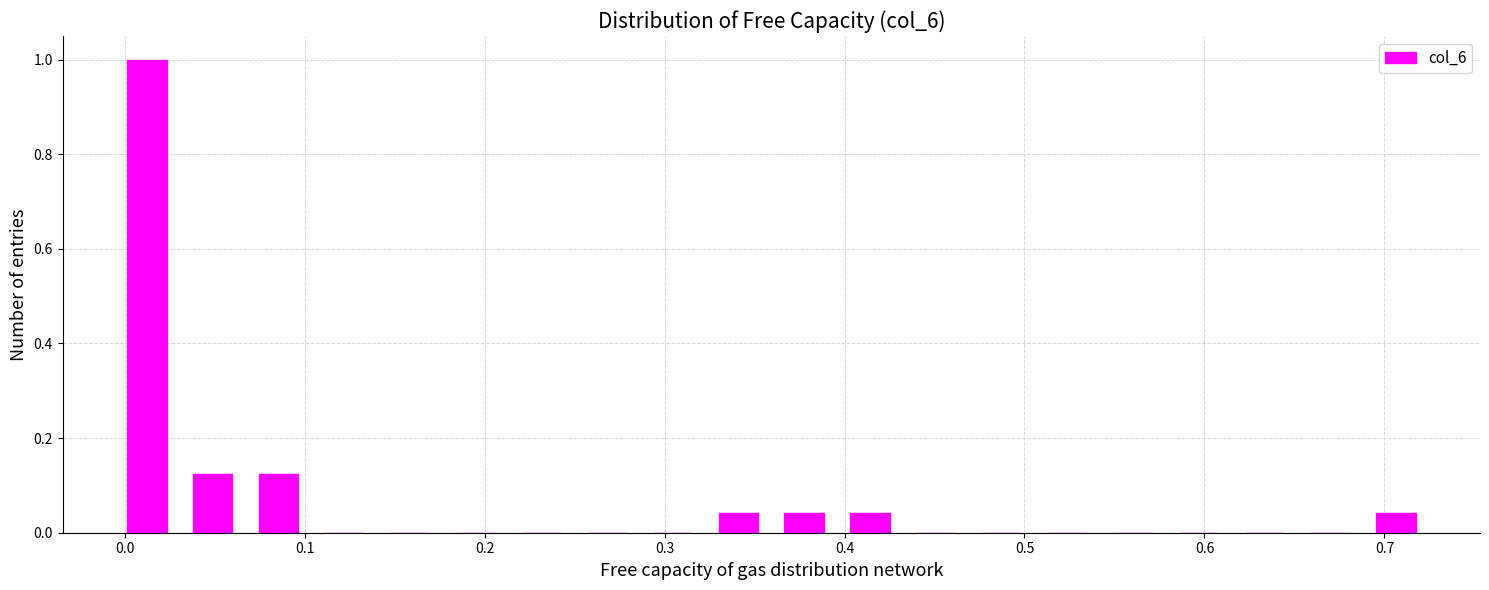

Read against the x-axis, roughly where is the centre of the tallest bar?

0.01